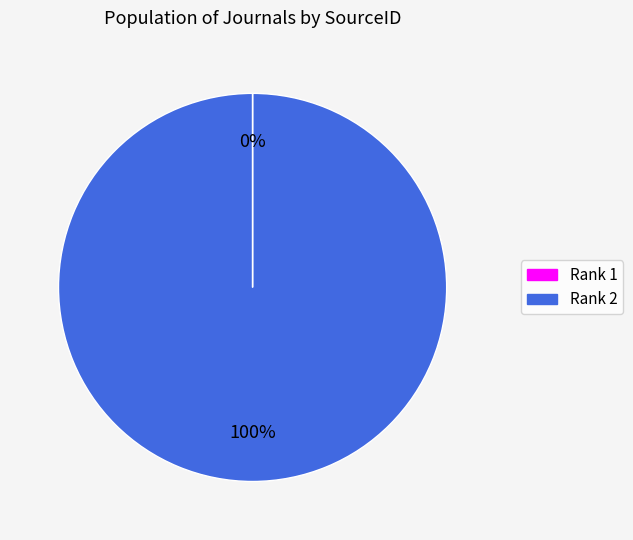

To the nearest percent, what portion does Rank 2 represent?

100%